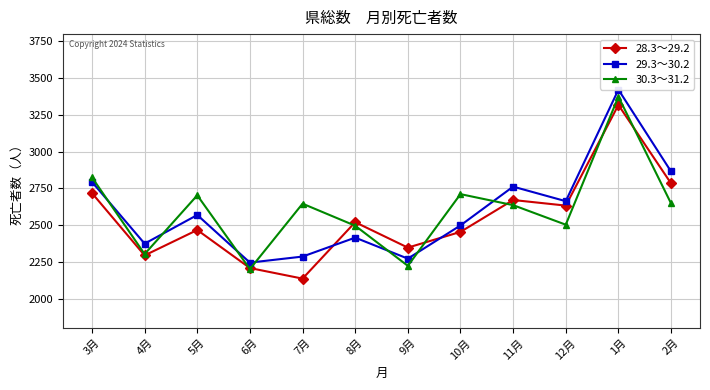

What is the minimum value for 28.3～29.2?

2136